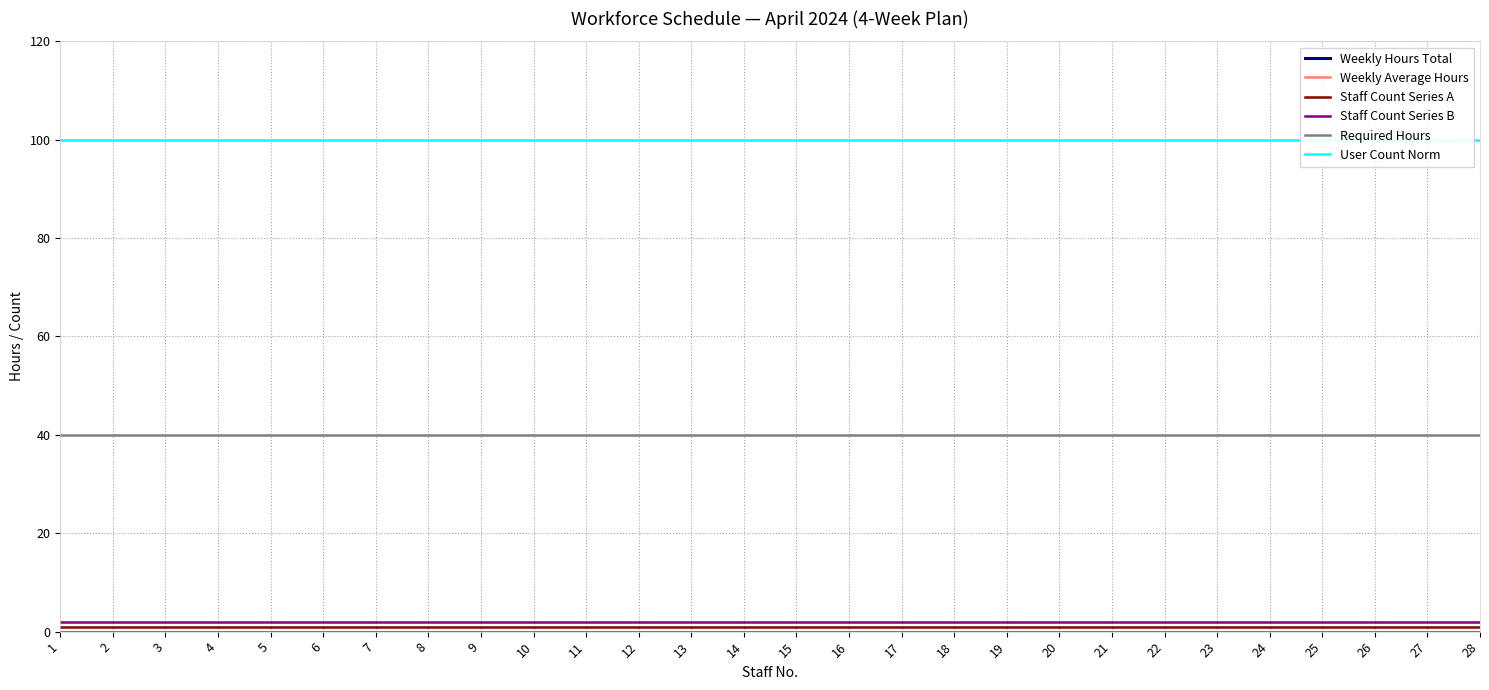

Where is Weekly Hours Total nearest to the value 0?

1